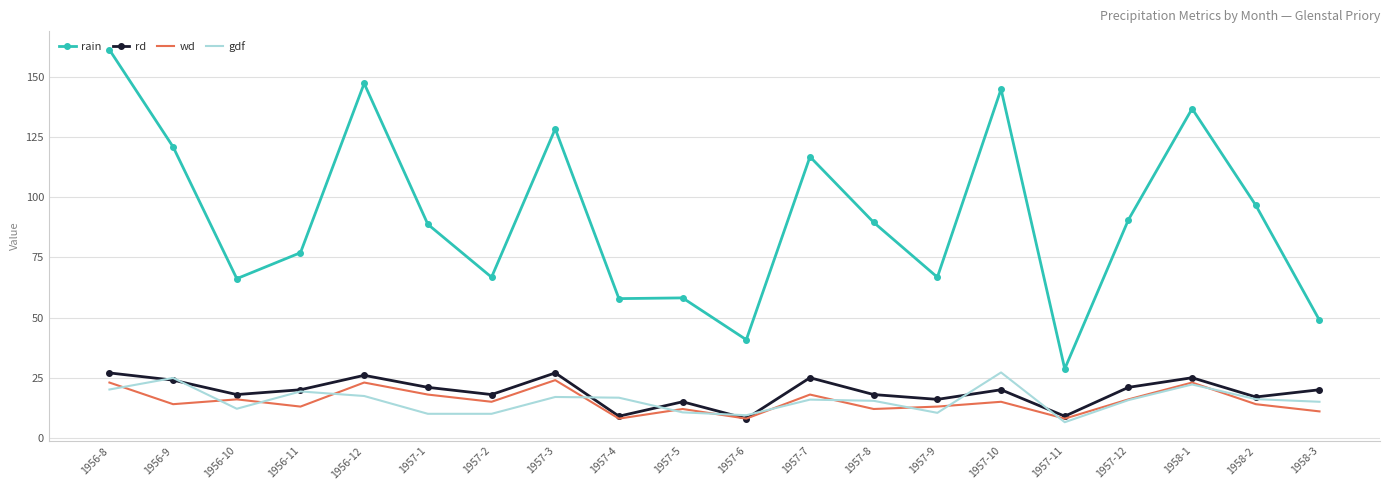

What is the minimum value shown in the chart?

6.5